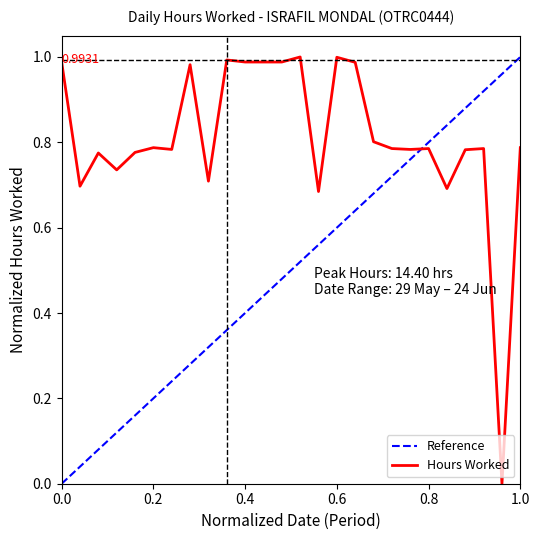

The chart shows a value of 1.4 at 0.6. True or false?

False